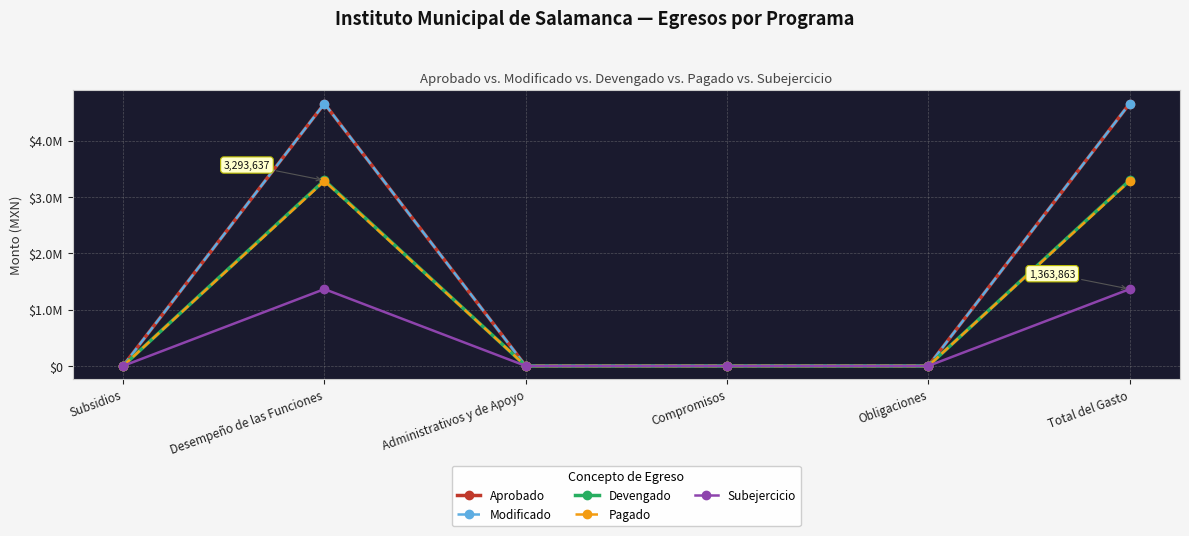

Reading right to left, list all the values displayed in this chart.

Aprobado: 4657500.0	0.0	0.0	0.0	4657500.0	0.0
Modificado: 4657500.0	0.0	0.0	0.0	4657500.0	0.0
Devengado: 3293636.7	0.0	0.0	0.0	3293636.7	0.0
Pagado: 3282762.7	0.0	0.0	0.0	3282762.7	0.0
Subejercicio: 1363863.3	0.0	0.0	0.0	1363863.3	0.0